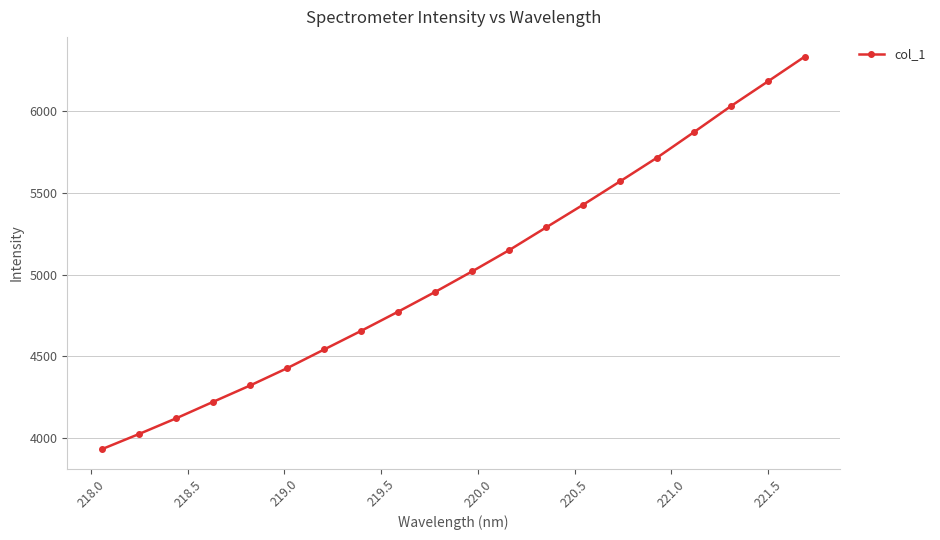

What is the average value?

5025.0